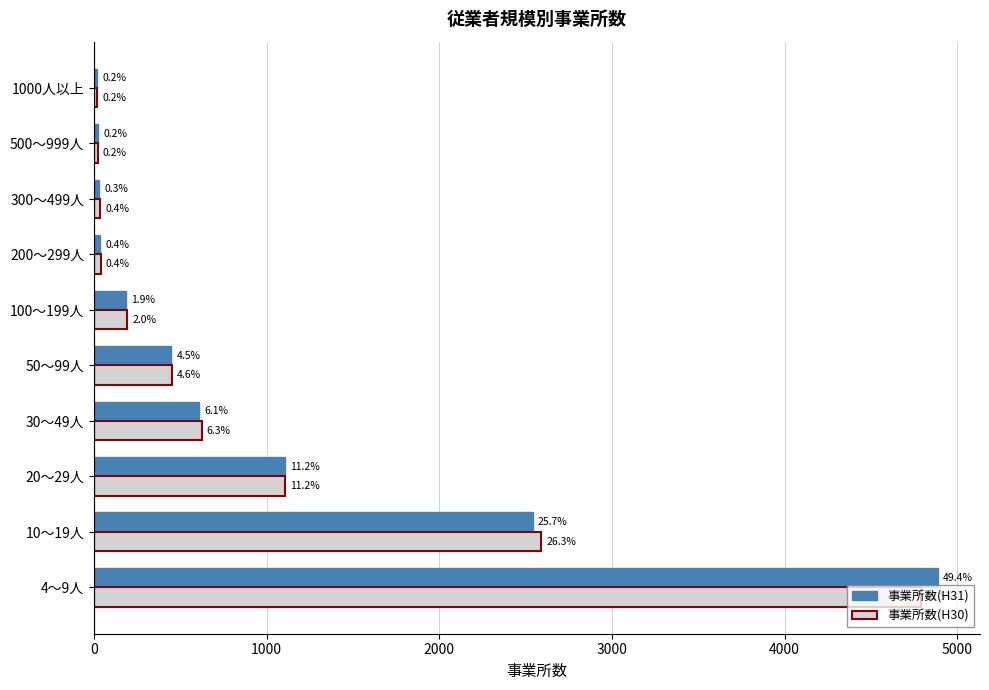

Rank the series by their average value, from highest to lowest.

事業所数(H31), 事業所数(H30)